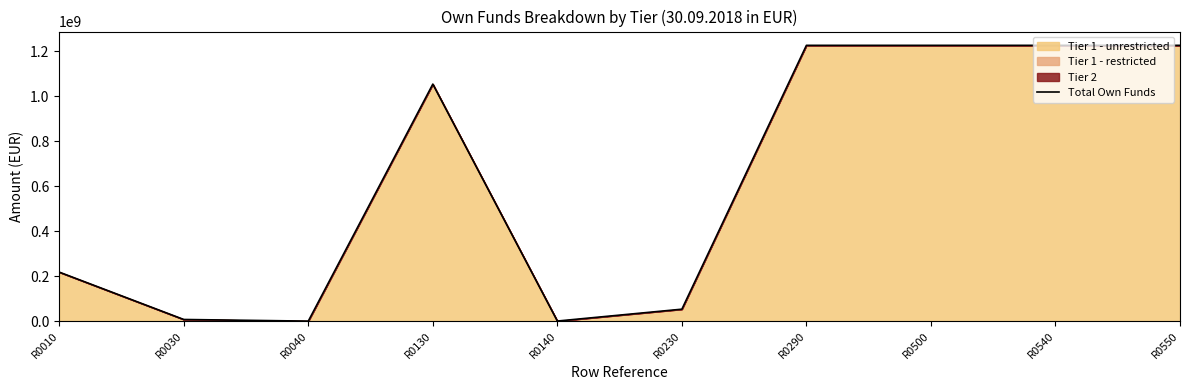

At which label is the value closest to 612577577?

R0010